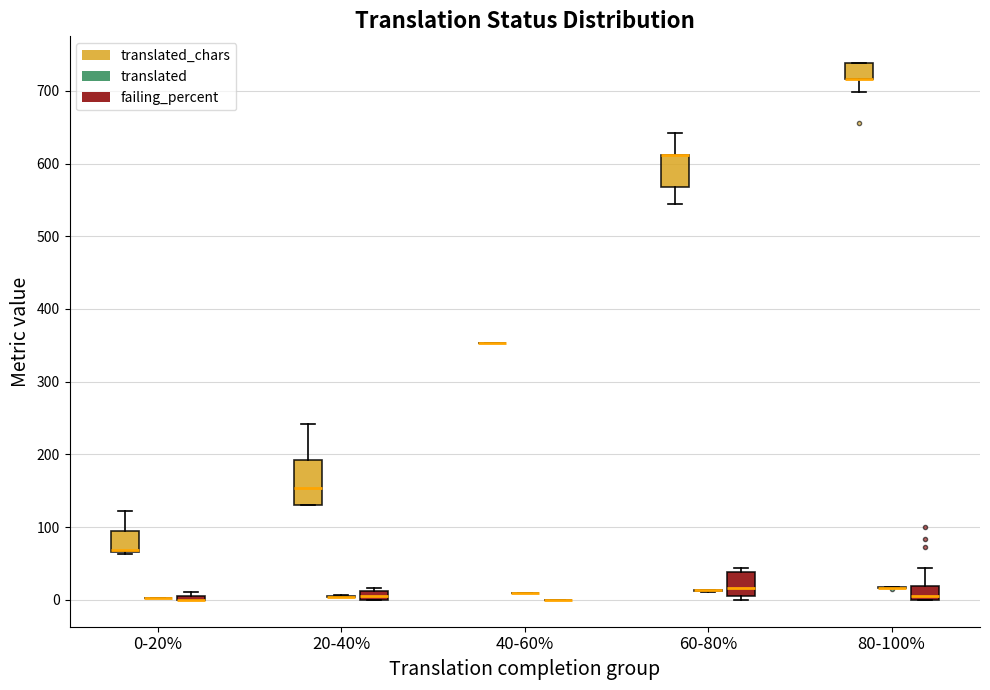

Comparing the boxes themselves (not the whiskers), which one is the tallest?

20-40% (translated_chars)